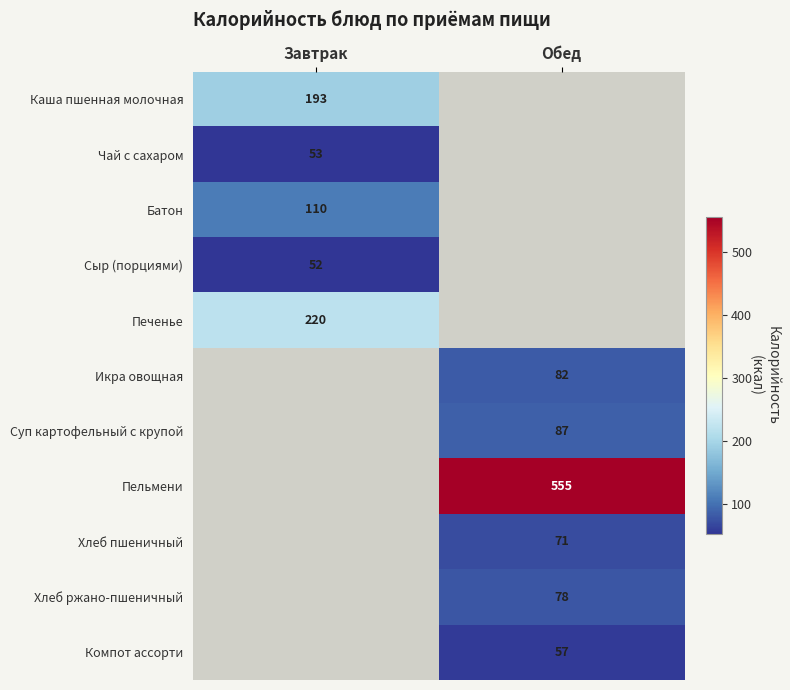

True or false: Икра овощная has a value of 137 at Обед.

False